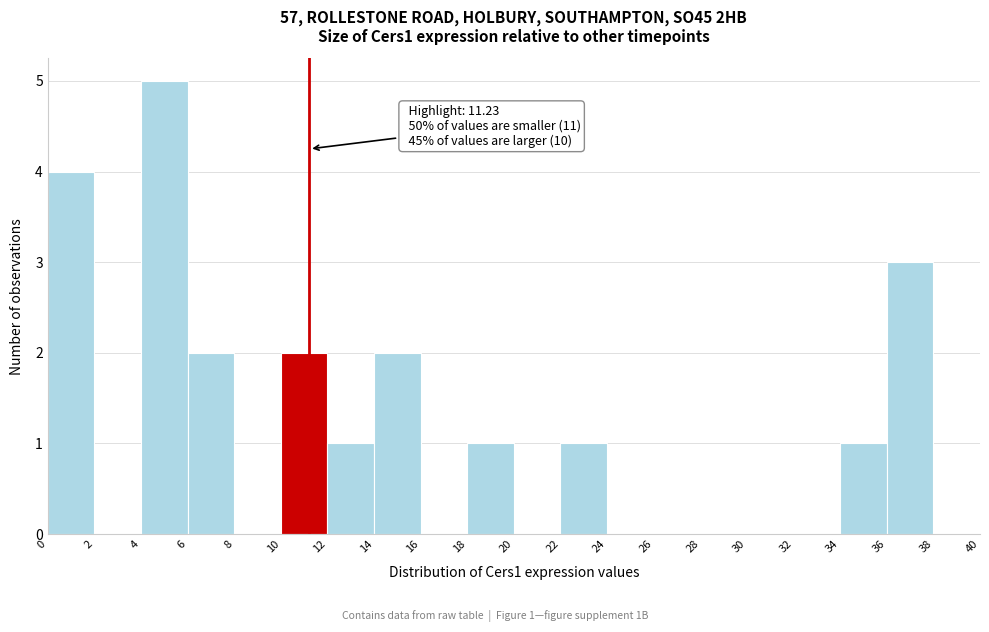

Over which range of the x-axis is the bar tallest?

4 to 6